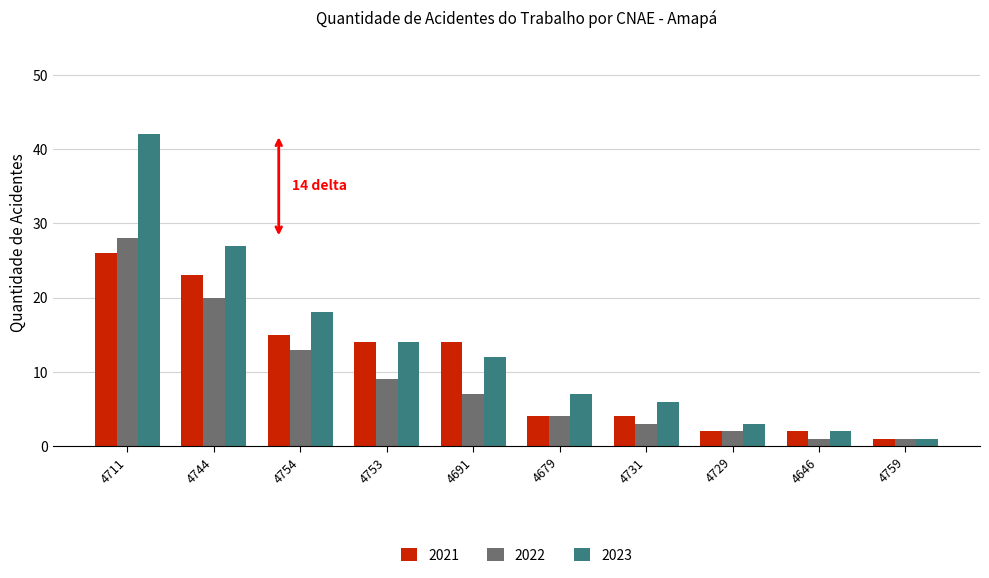

The value of 2023 at 4753 is 14. True or false?

True